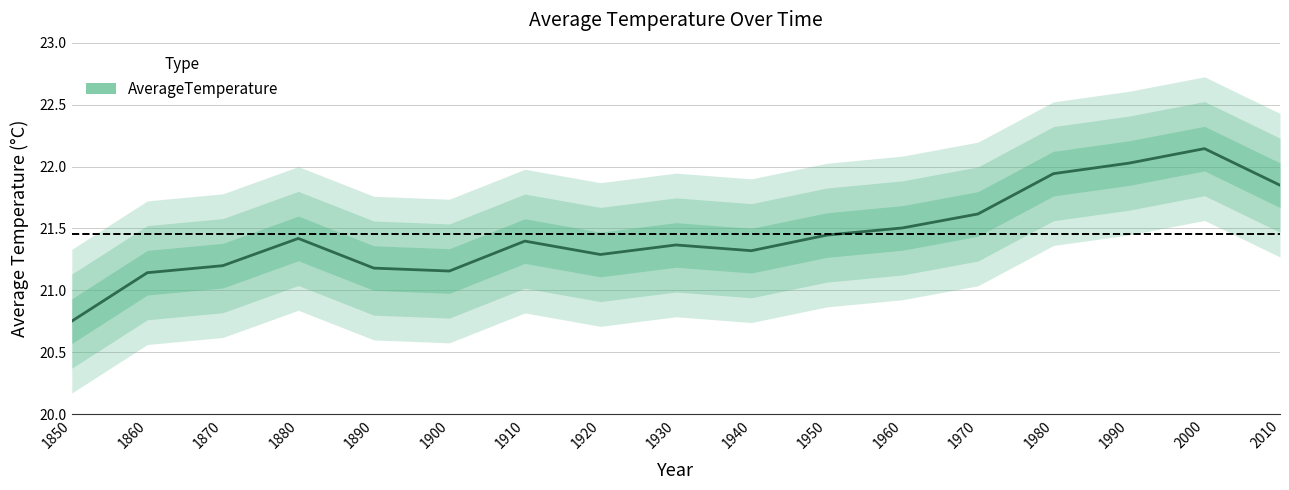

What is the sum of the values at 1880 and 1960?

42.9